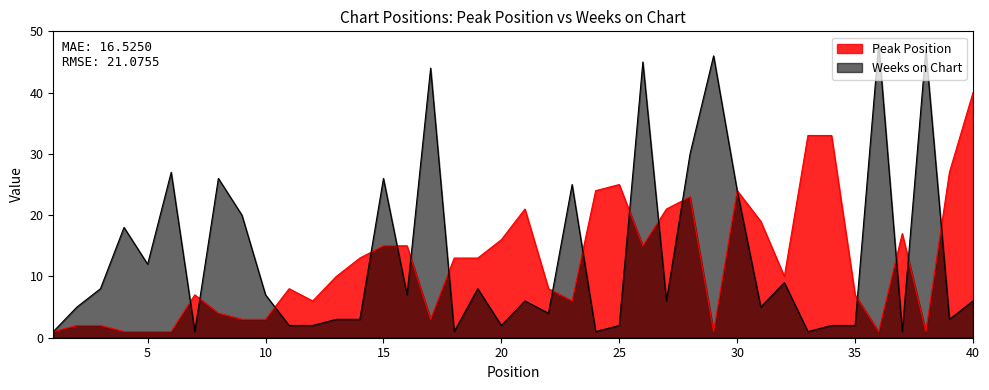

Reading left to right, list all the values displayed in this chart.

Peak Position: 1	2	2	1	1	1	7	4	3	3	8	6	10	13	15	15	3	13	13	16	21	8	6	24	25	15	21	23	1	24	19	10	33	33	7	1	17	1	27	40
Weeks on Chart: 1	5	8	18	12	27	1	26	20	7	2	2	3	3	26	7	44	1	8	2	6	4	25	1	2	45	6	30	46	24	5	9	1	2	2	48	1	47	3	6